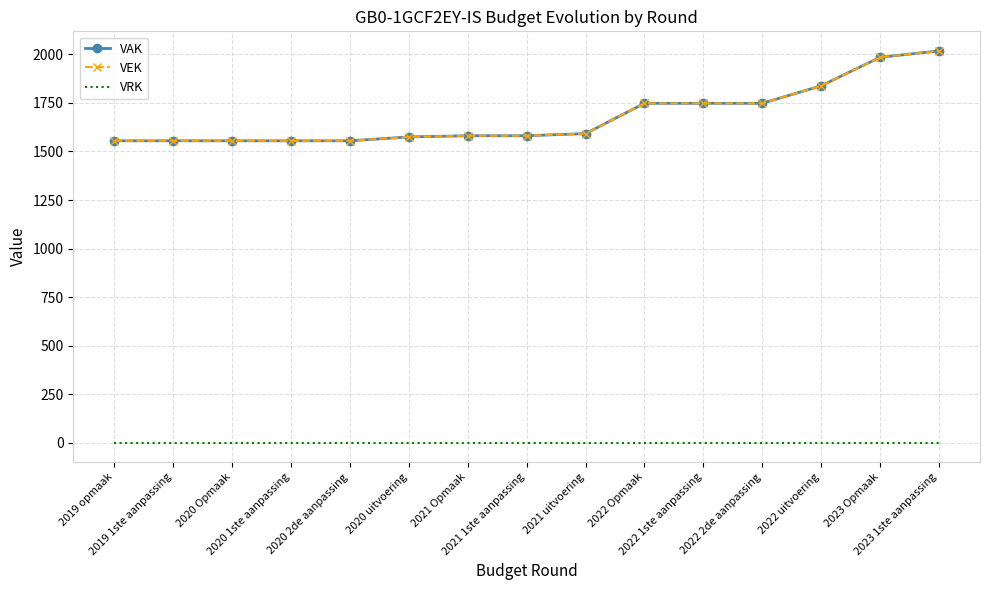

What is the label of the 15th point from the right?

2019 opmaak